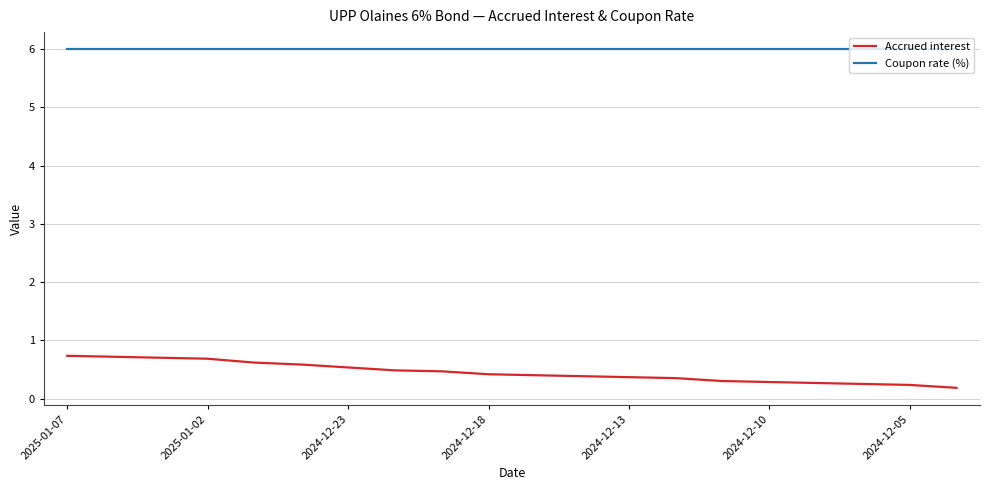

Which series has the largest total across all categories?

Coupon rate (%)